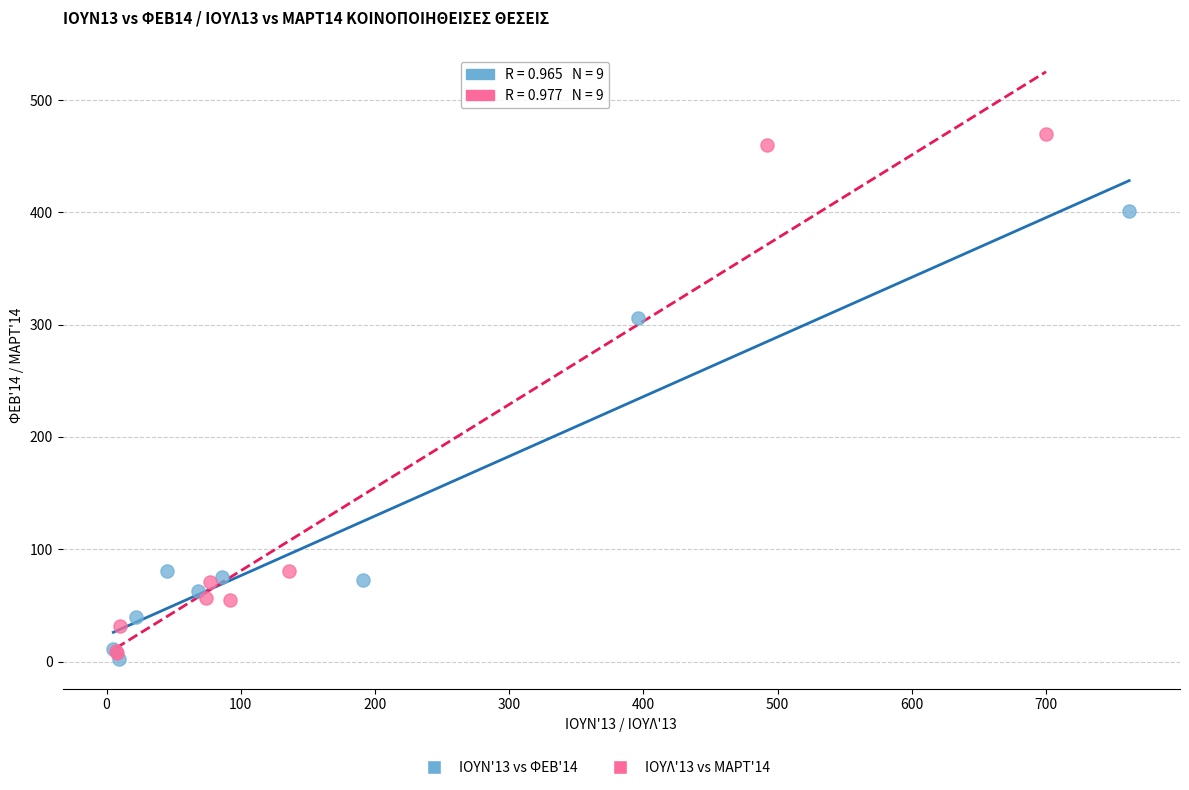

Which series contains the lowest Y value?

ΙΟΥΝ'13 vs ΦΕΒ'14